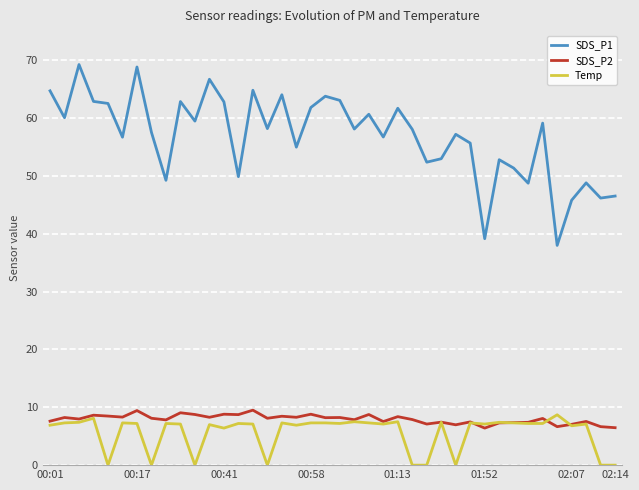

Which series has the widest spread of values?

SDS_P1